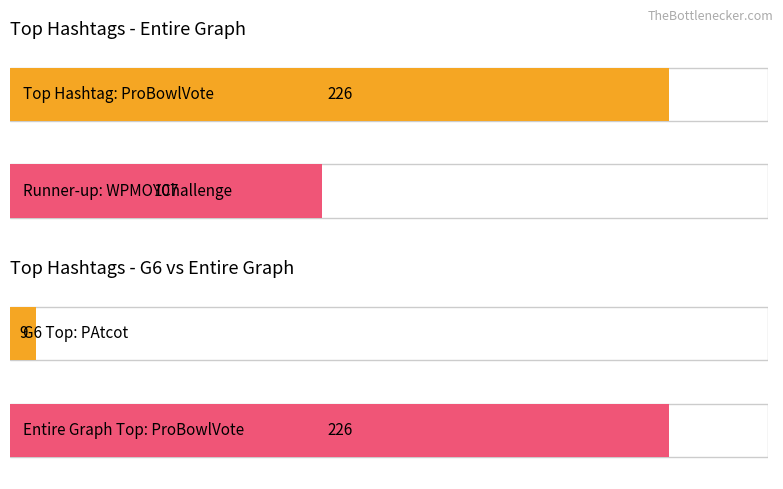

What is the difference between the highest and lowest values at PAtcot?

9